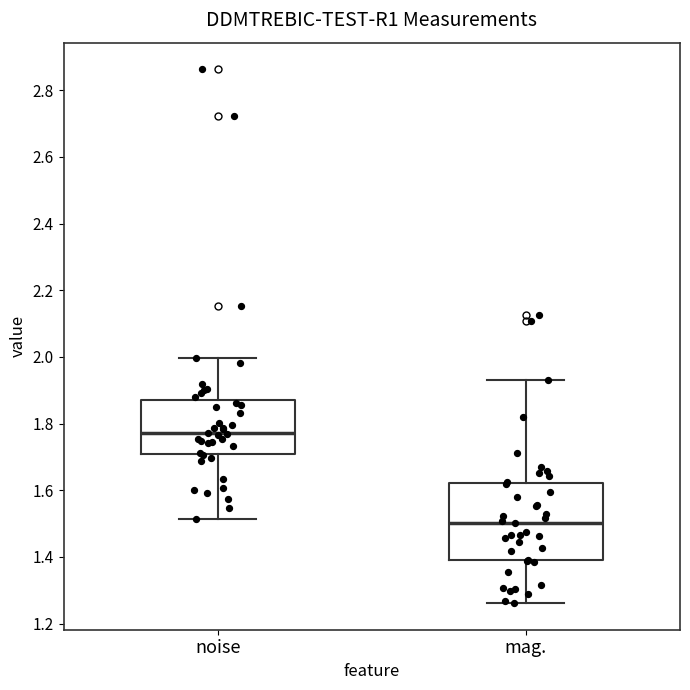

Reading left to right, read every box against the y-axis: the position of its median line, the range the box covers, and the ends of its whiskers. The values are not printed on the chart, so give them approximately, as read against the axis.

noise: median 1.78, box 1.70 to 1.88, whiskers 1.52 to 2.00
mag.: median 1.50, box 1.40 to 1.62, whiskers 1.26 to 1.94